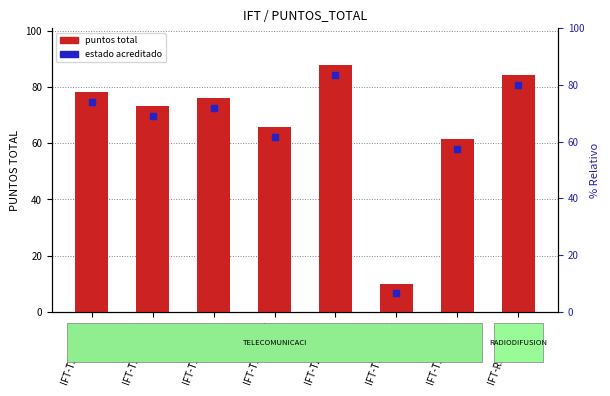

What is the smallest value displayed?

10.0